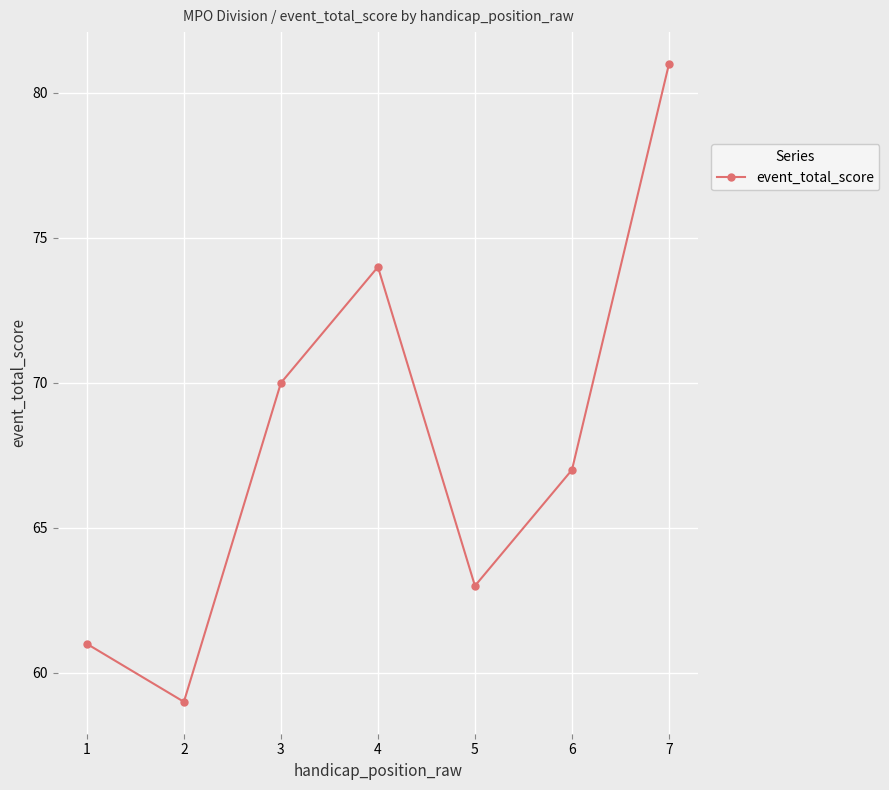

What is the value of the 4th point from the left?

74